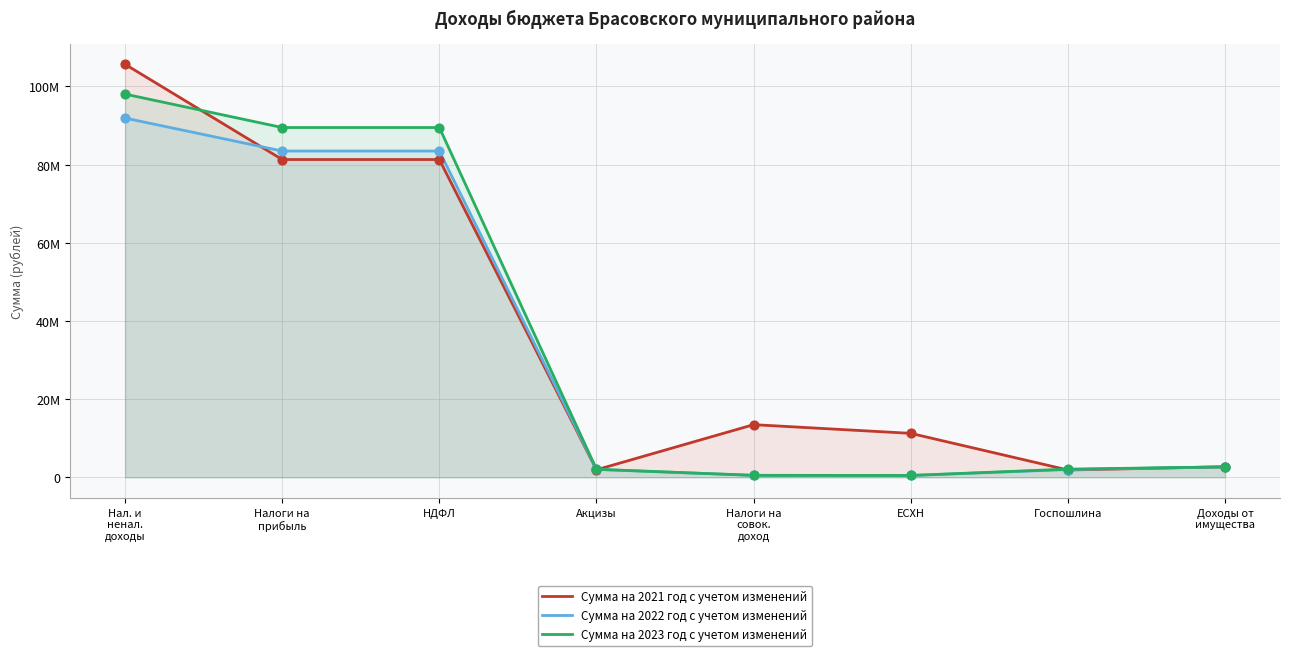

At how many categories does at least one series exceed 32299307?

3